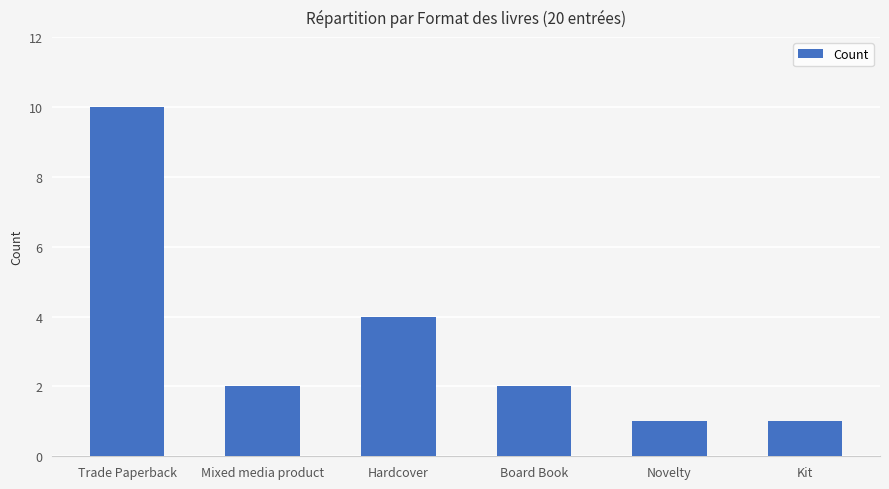

What is the maximum value shown in the chart?

10